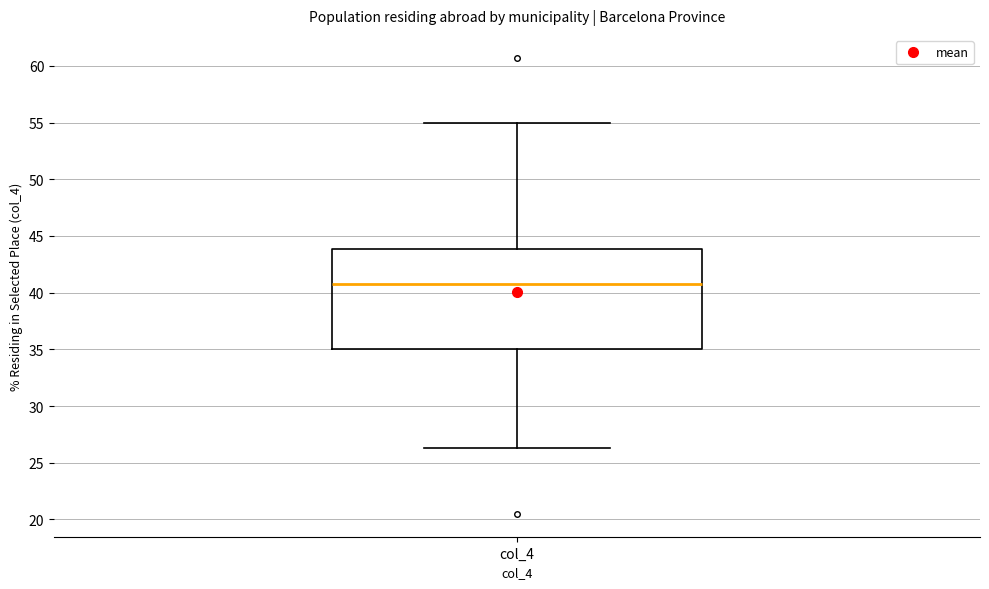

Where is the upper edge of the box for col_4 on the y-axis? The values are not printed on the chart, so give them approximately, as read against the axis.

44.0